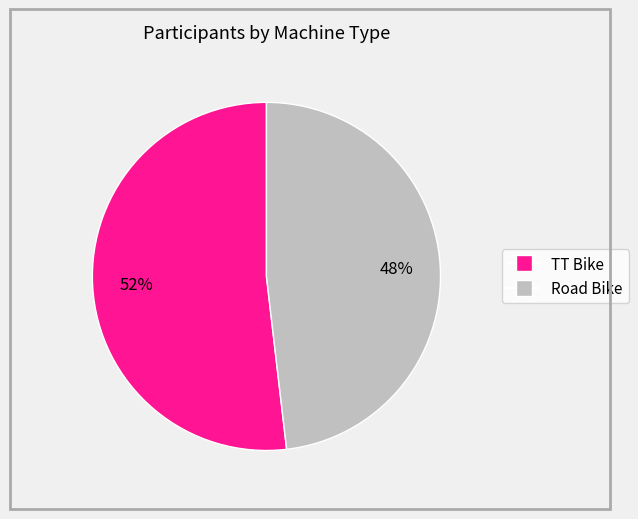

Do Road Bike and TT Bike together represent more than half of the pie?

Yes